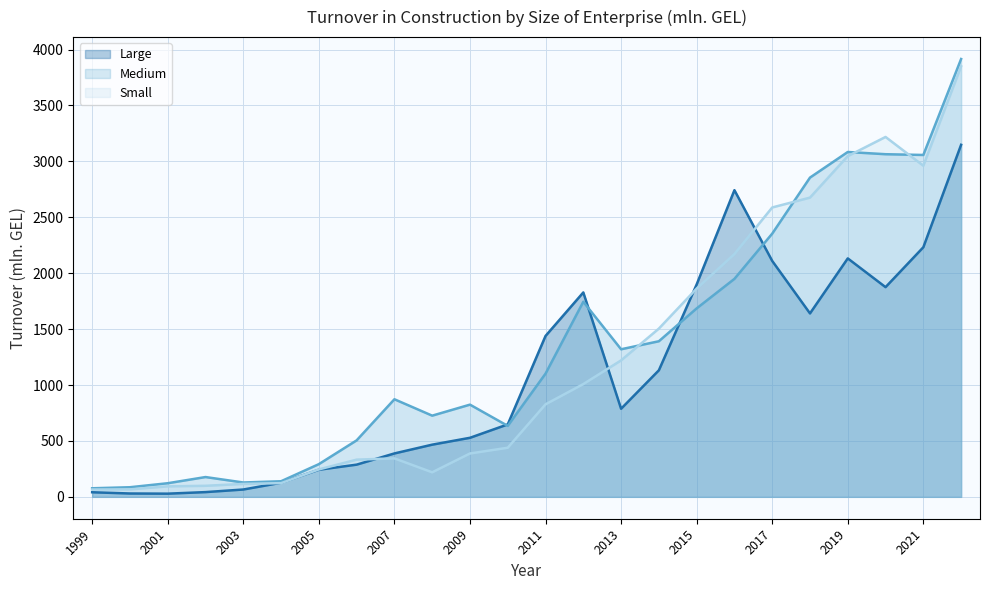

How many lines are shown in the chart?

3